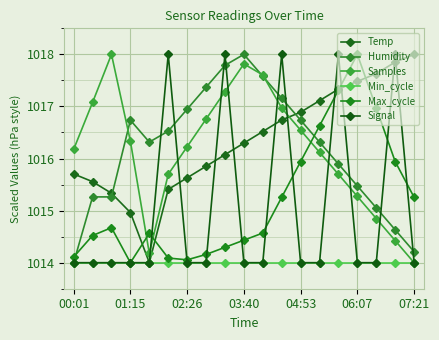

How many lines are shown in the chart?

6